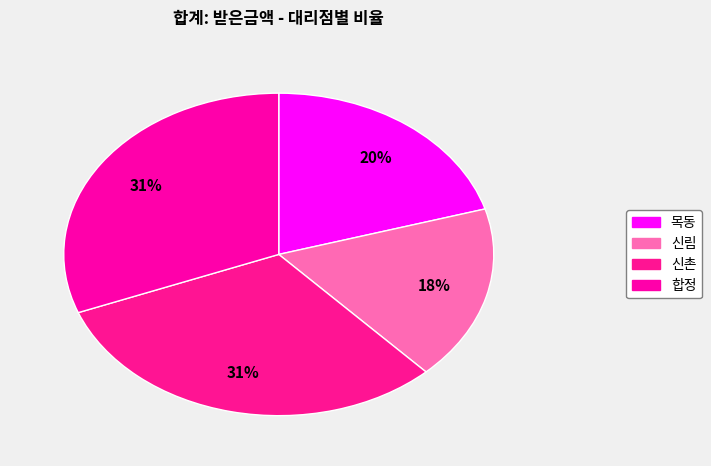

Between 신림 and 신촌, which is larger?

신촌